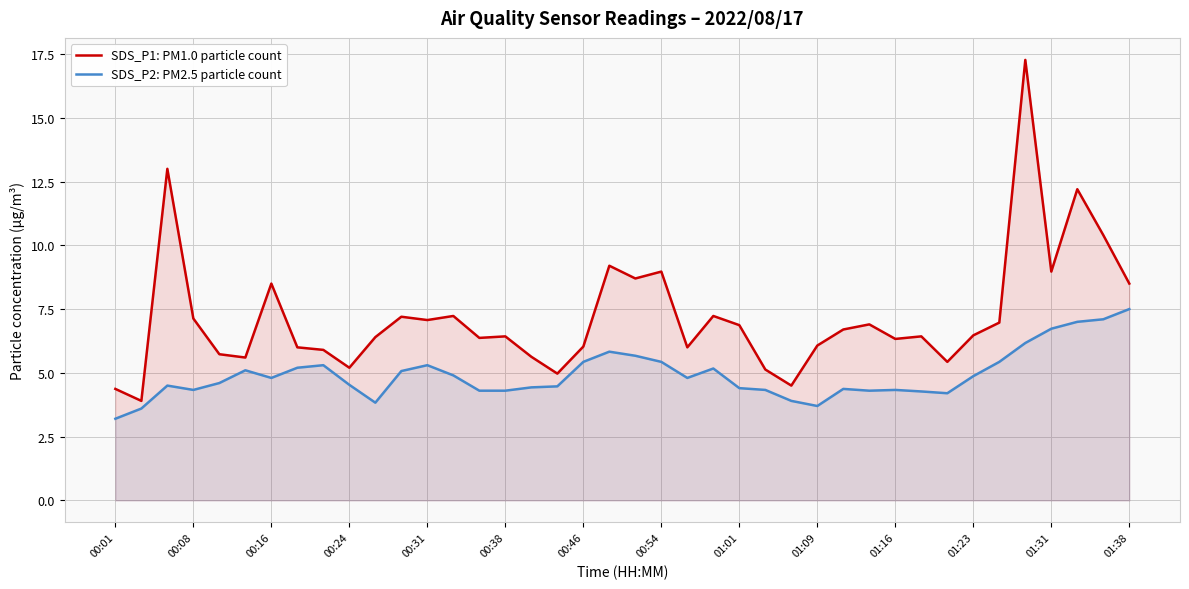

Which series changed the most between 00:31 and 01:16?

SDS_P2: PM2.5 particle count